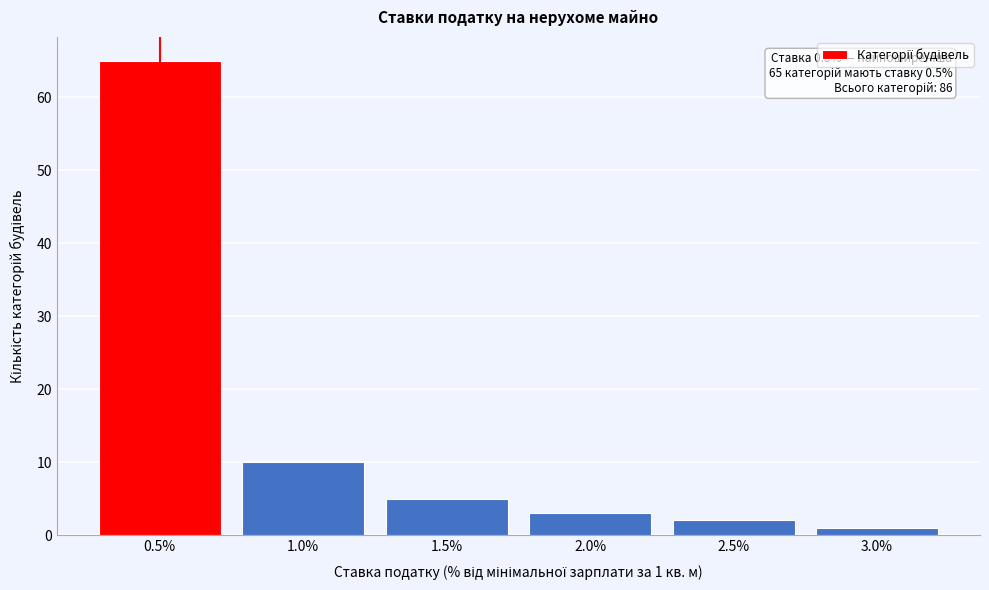

Which range on the x-axis has the tallest bar?

0.25 to 0.75